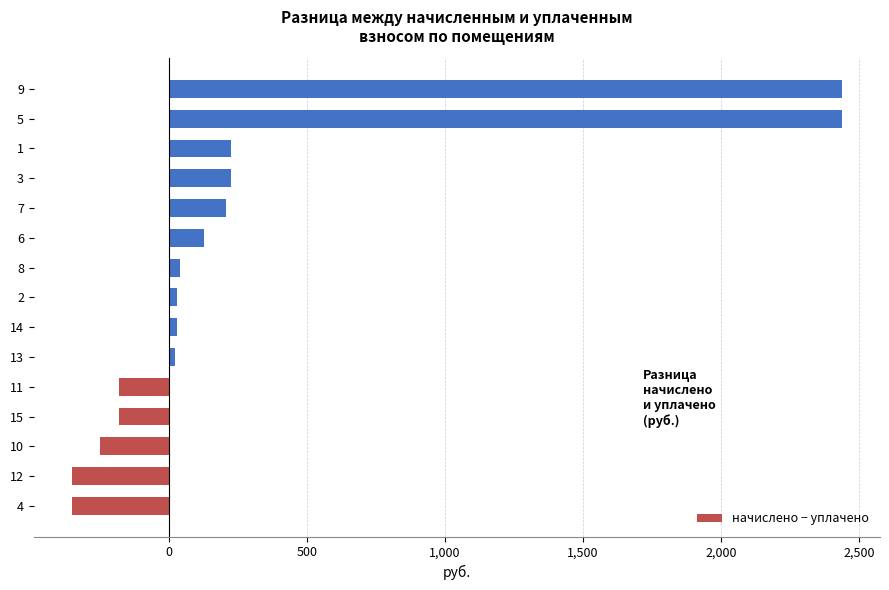

What is the difference between the maximum and minimum values?

2789.8